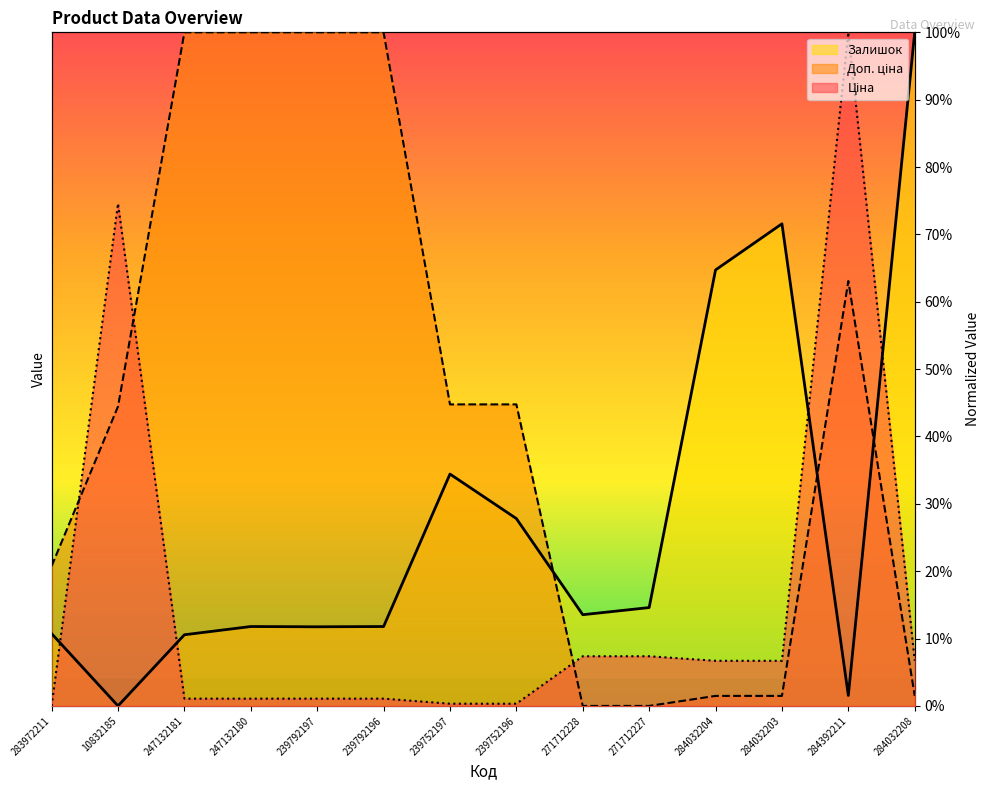

Where is the first local maximum for Ціна?

10832185